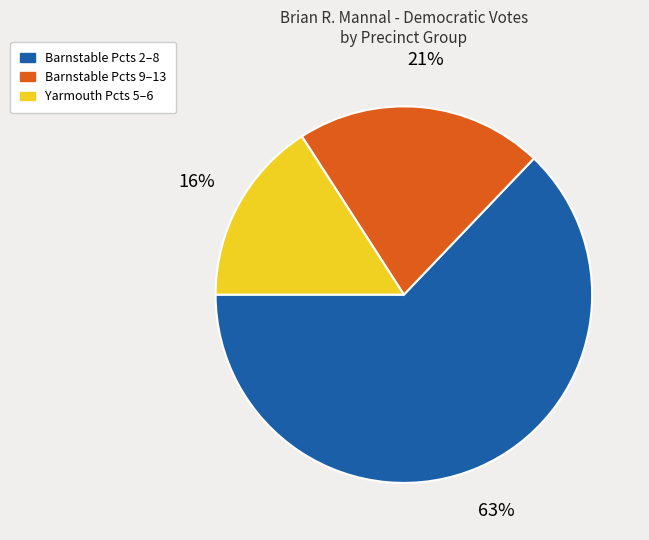

To the nearest percent, what is the average slice percentage?

33%